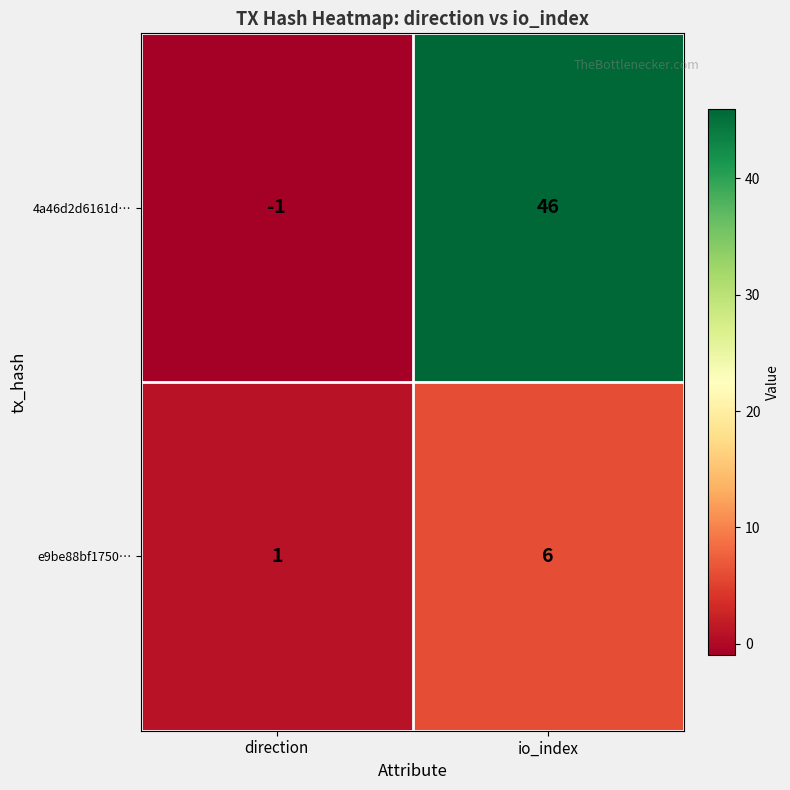

Is it true that 4a46d2d6161d… equals 70 at io_index?

False